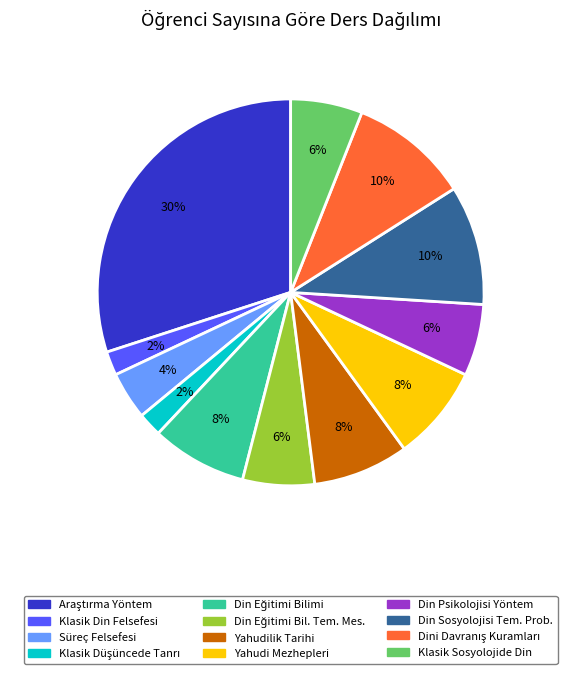

Does any single category account for the majority?

No